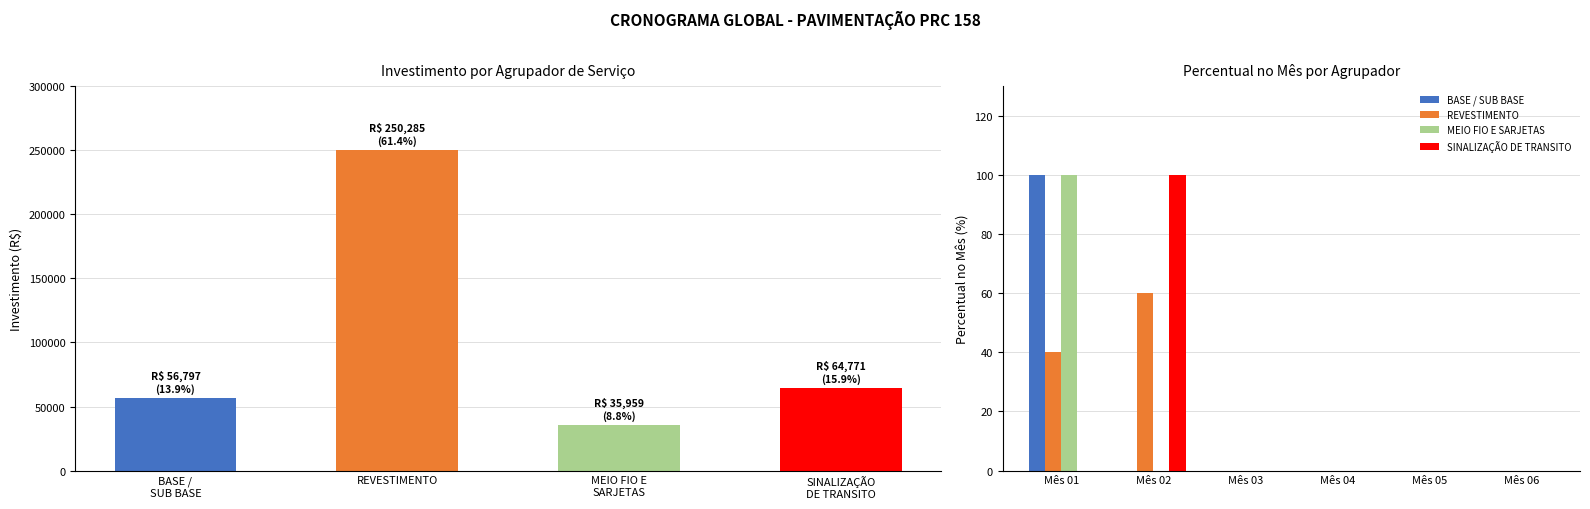

Are the bars grouped side by side (vs. stacked)?

Yes